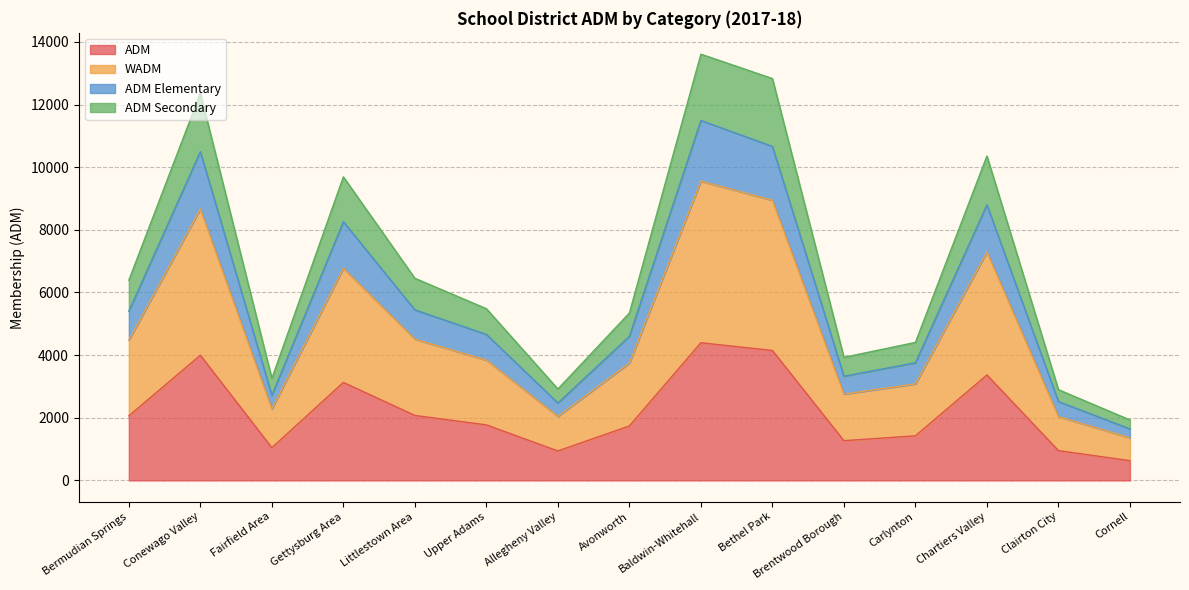

True or false: WADM has a value of 1229.4 at Upper Adams.

False